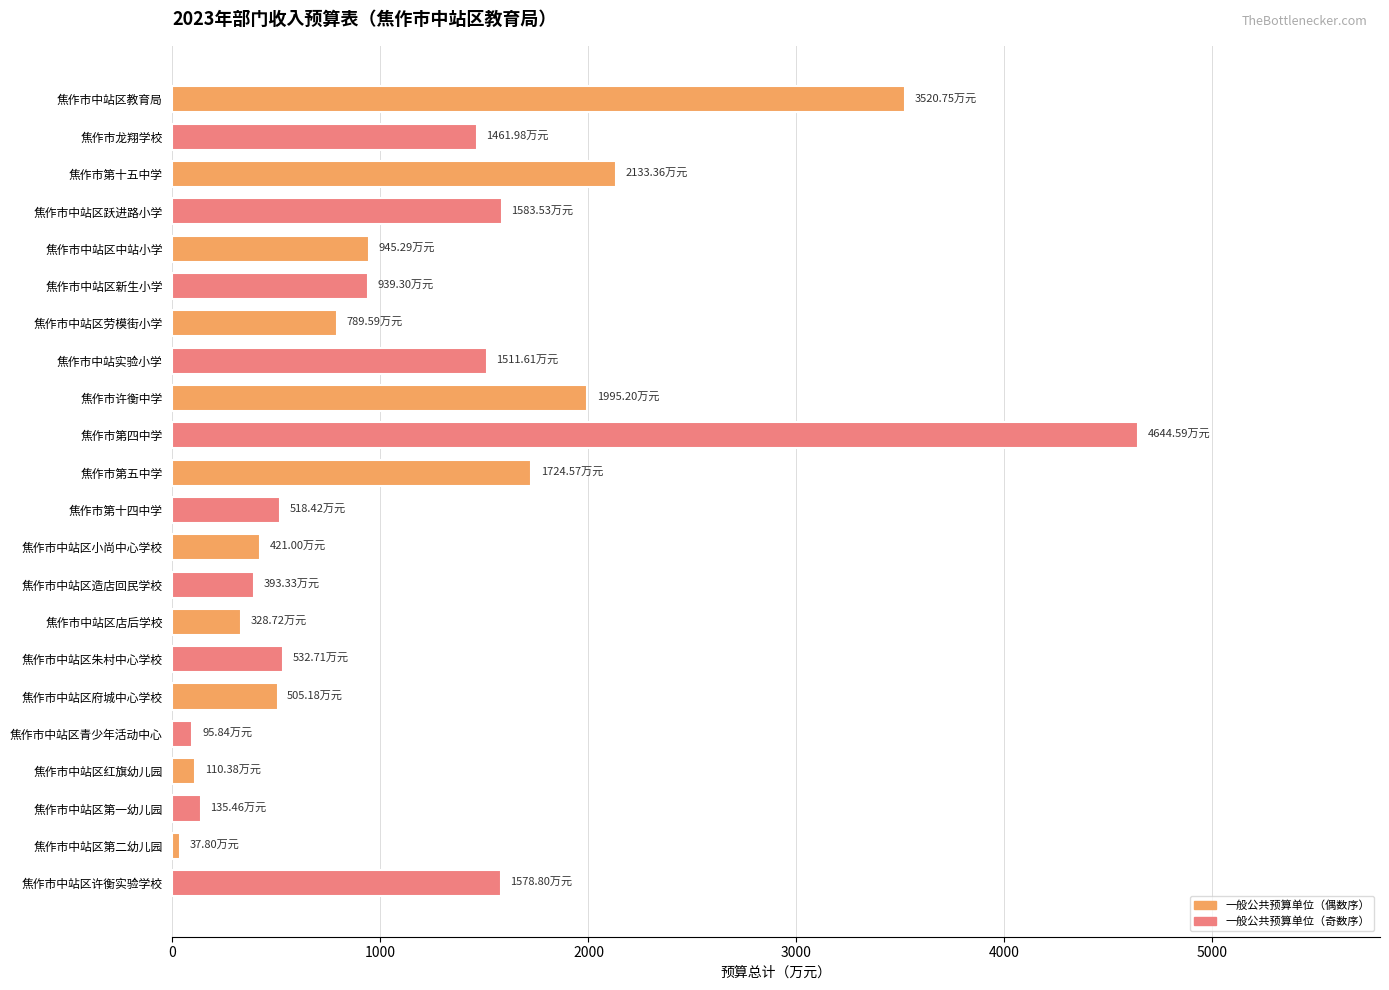

Does the chart contain stacked bars?

No